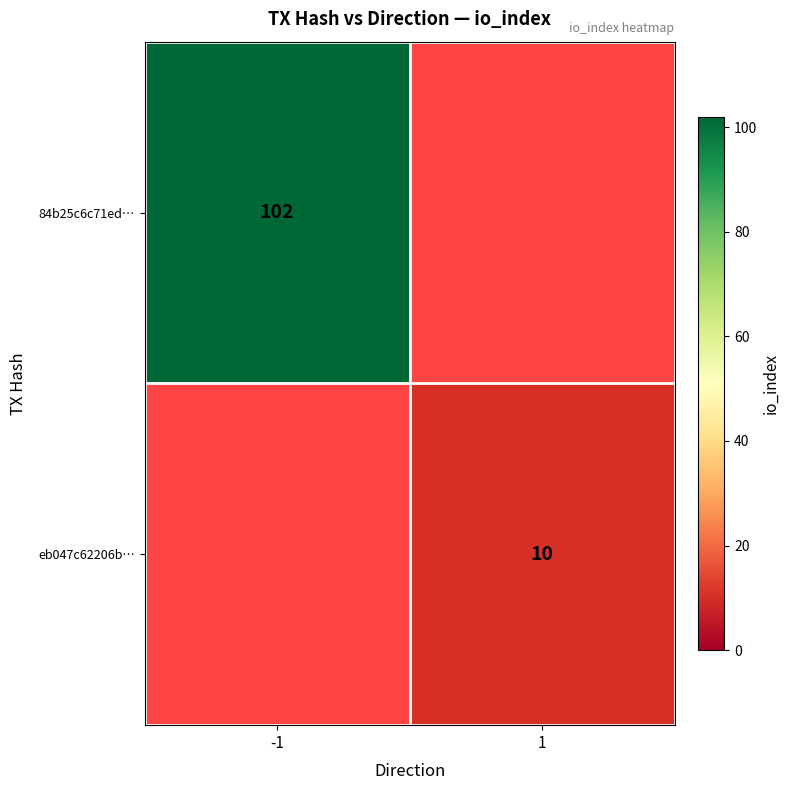

Is the value of eb047c62206b… at 1 greater than the value of 84b25c6c71ed… at -1?

No